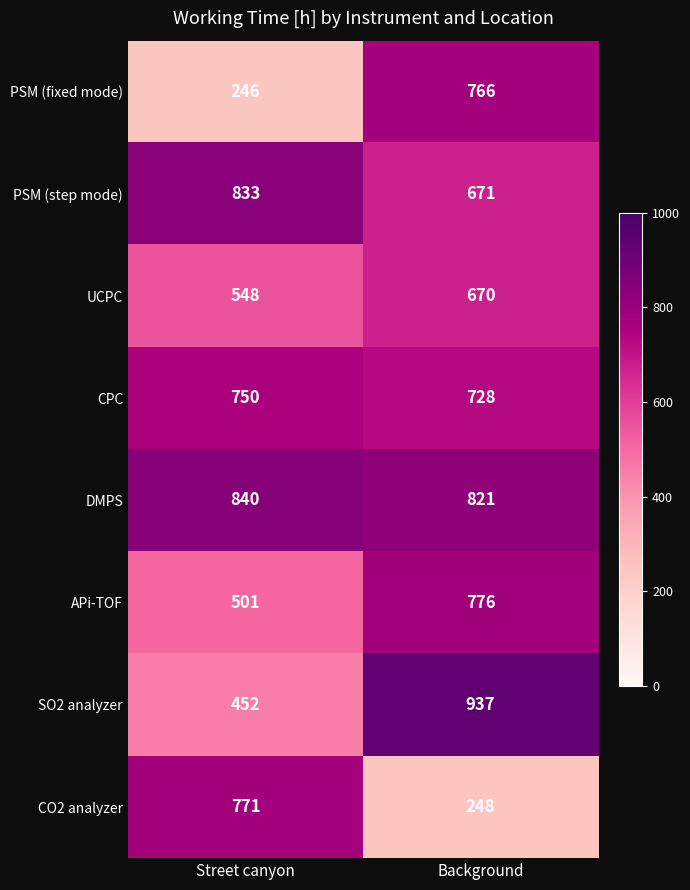

Which series has the largest total across all categories?

DMPS